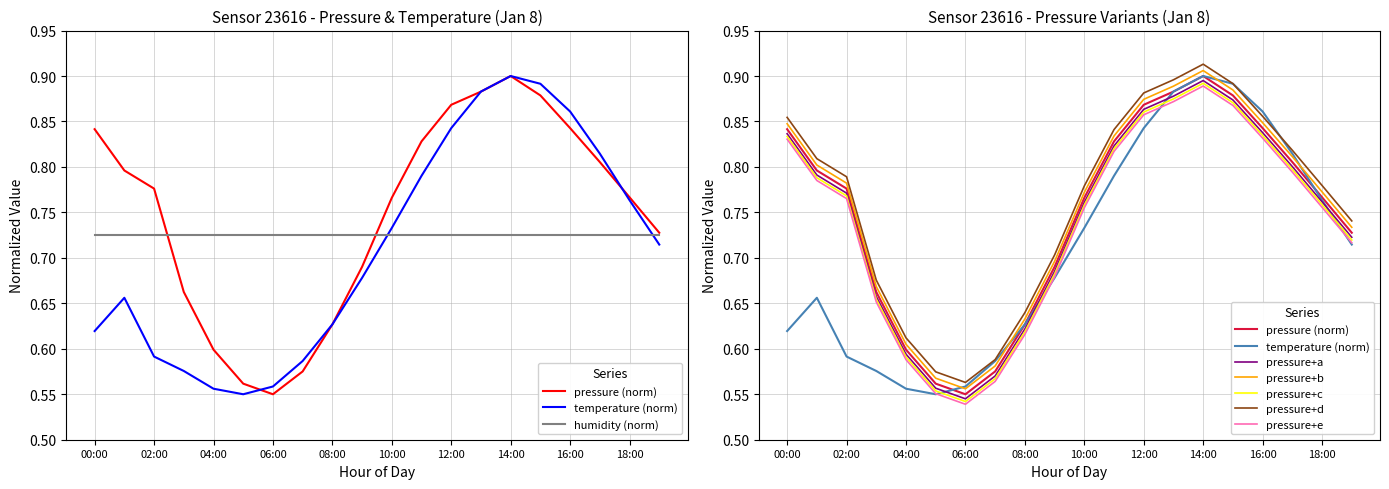

Which series has the largest total across all categories?

pressure